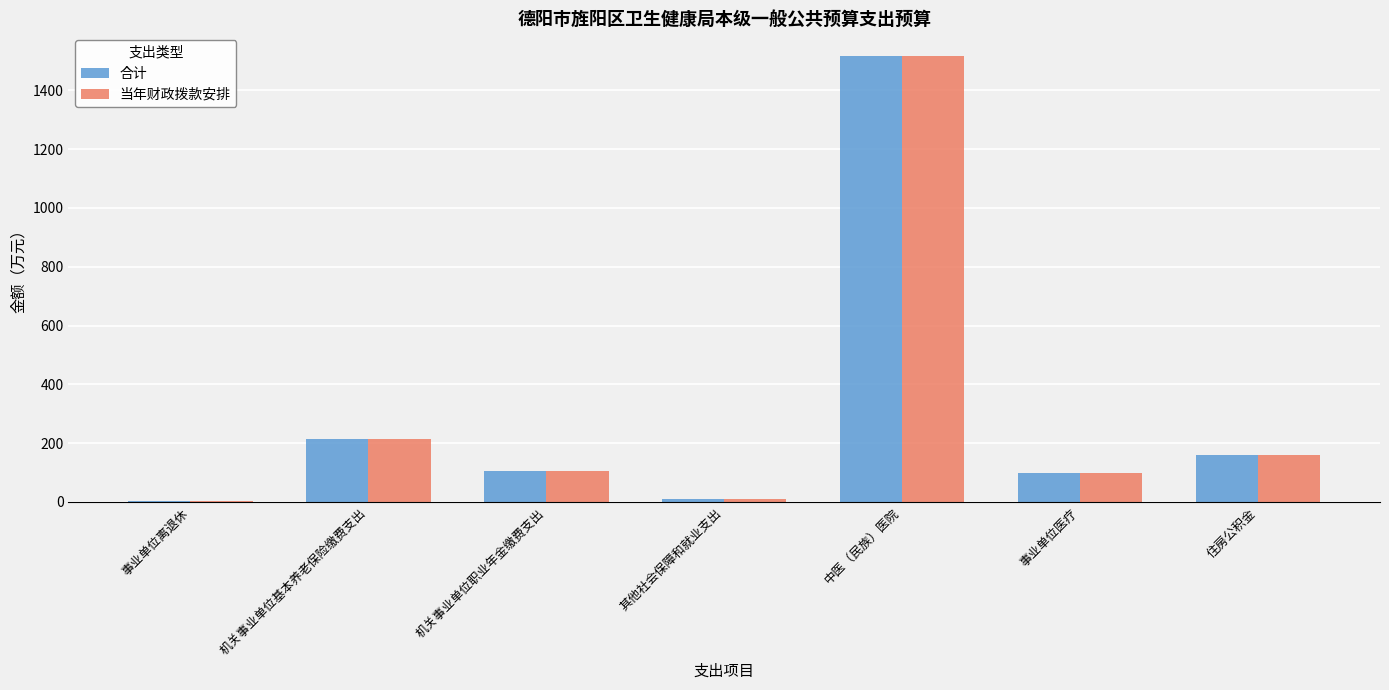

What is the sum of all 合计 values?

2108.7